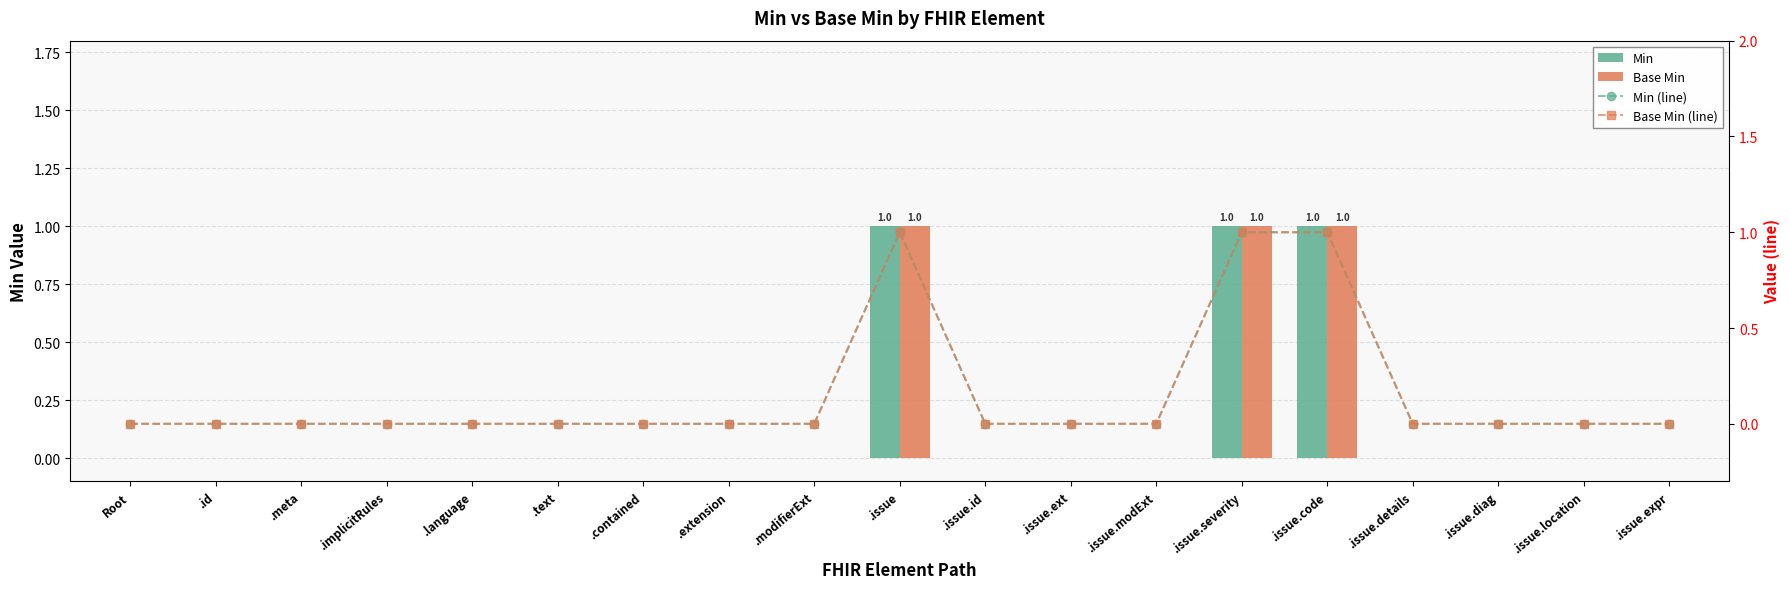

At which category is the sum across all series the highest?

.issue